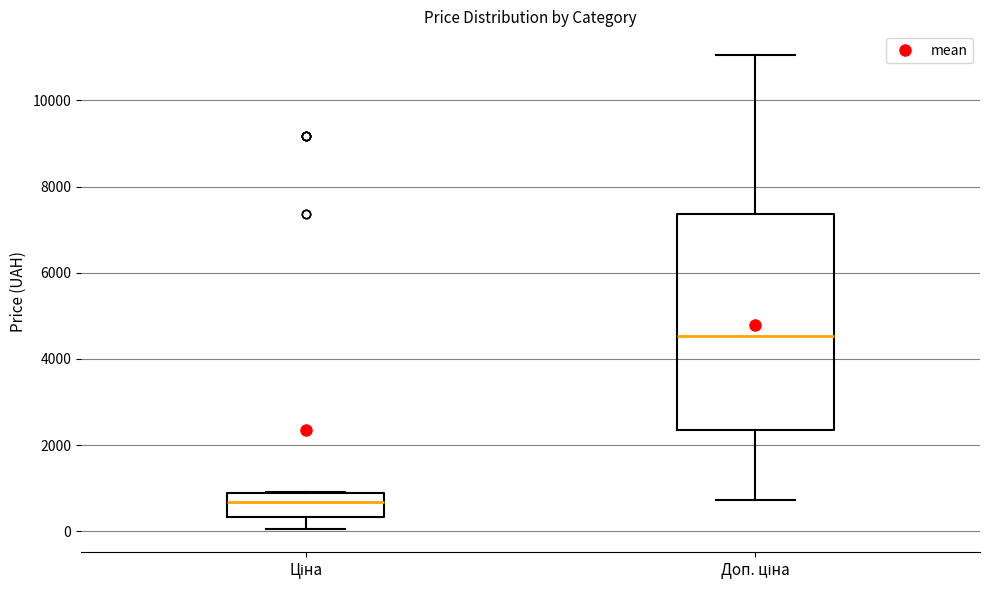

Which box's median line is the lowest?

Ціна